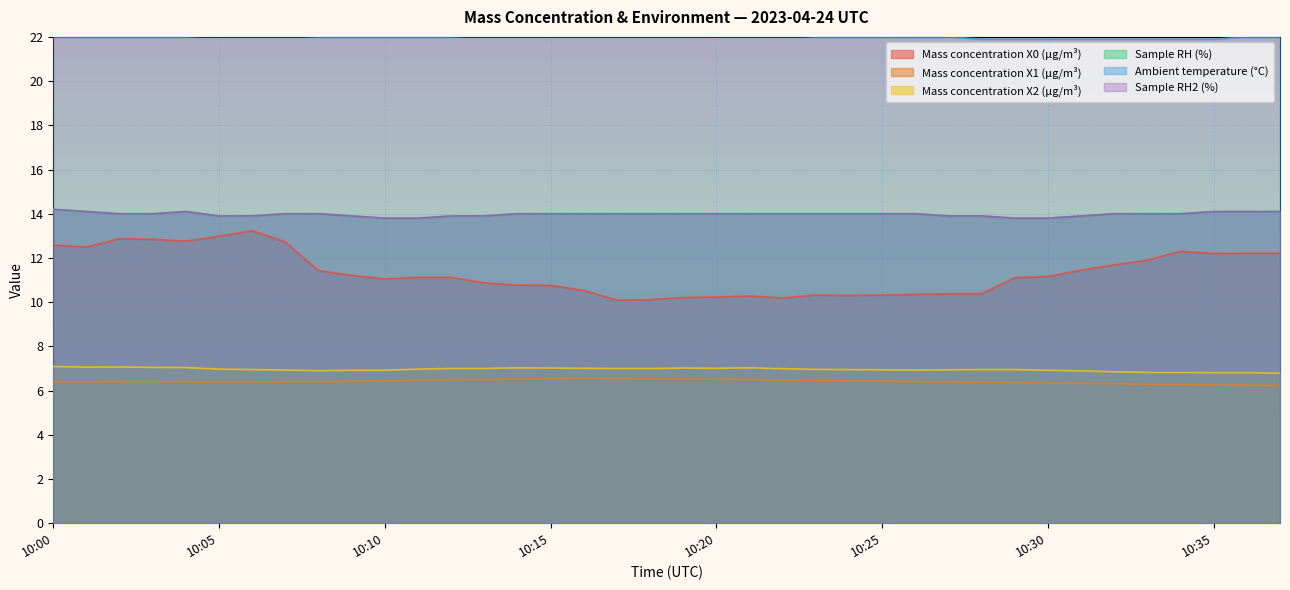

At which label does Mass concentration X1 (μg/m³) reach its peak?

10:16